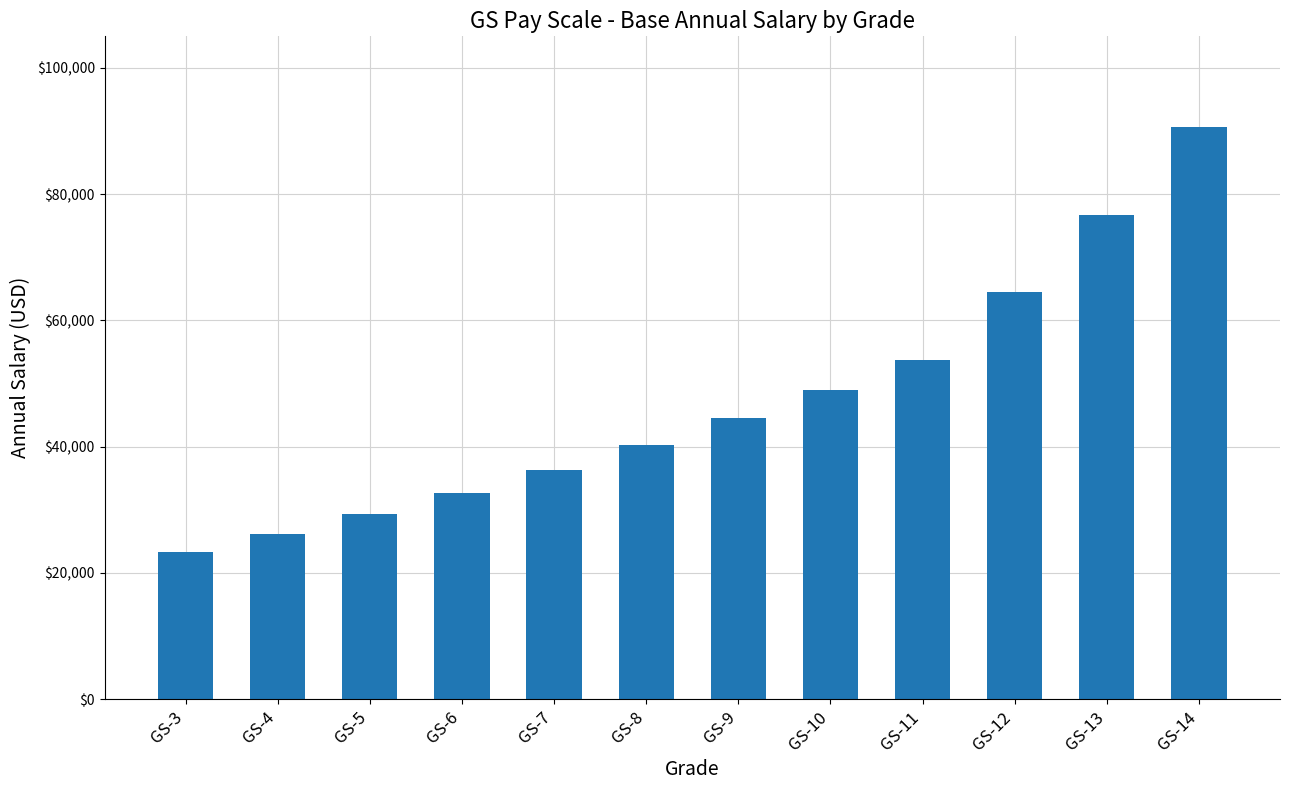

Reading right to left, transcribe all the data shown in this chart.

90621	76687	64490	53805	48973	44471	40263	36356	32716	29350	26233	23368